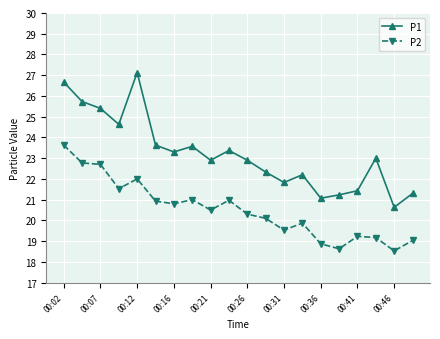

At how many categories does at least one series exceed 25?

4